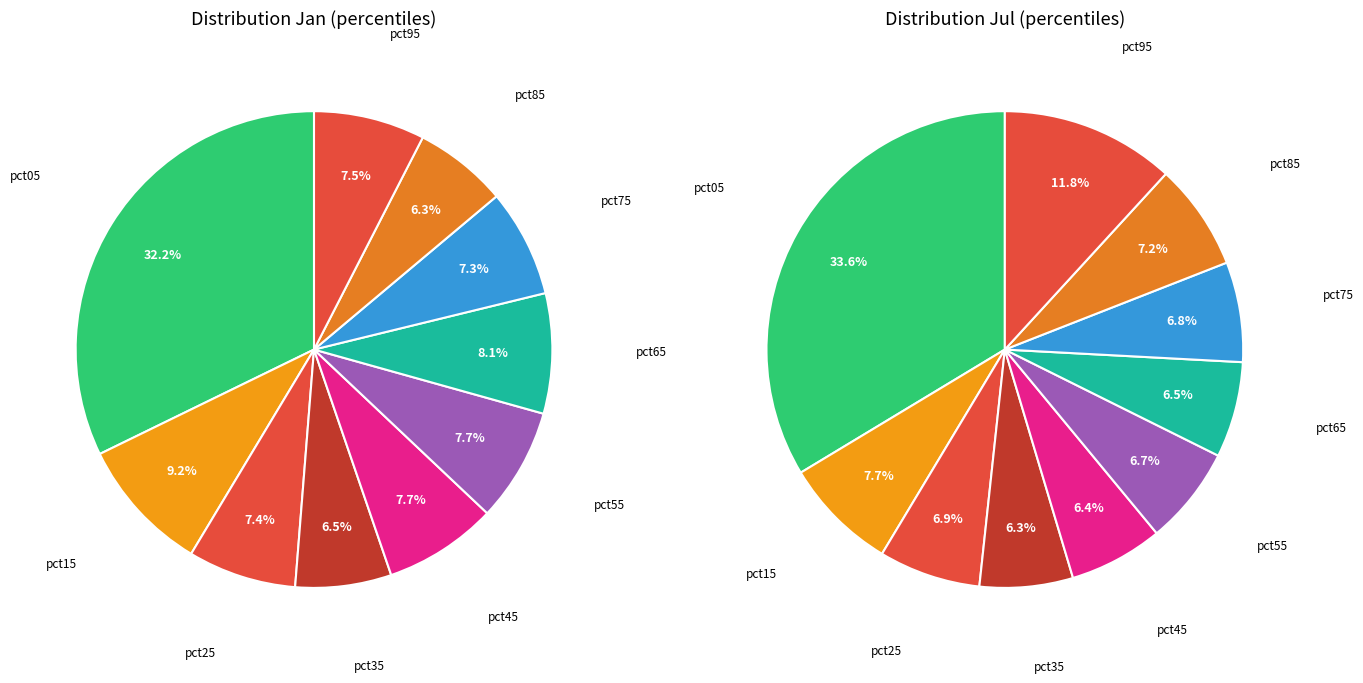

True or false: 2 accounts for 7% of the total.

True